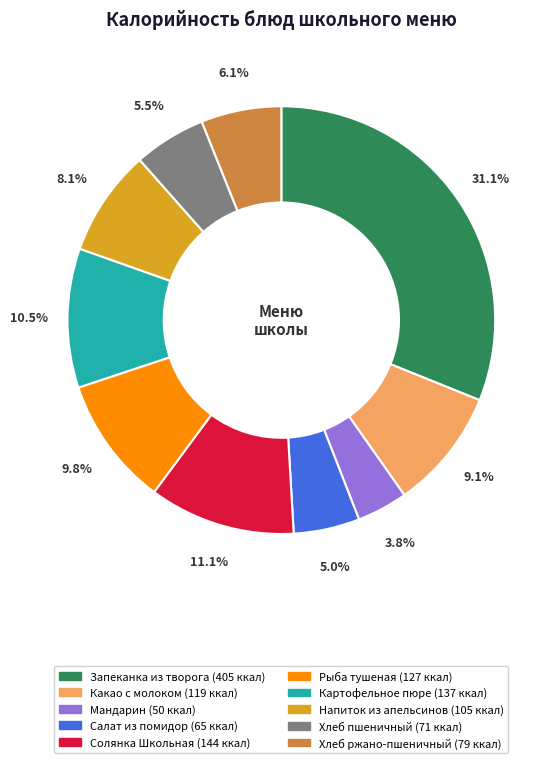

Is there a majority slice in this chart?

No